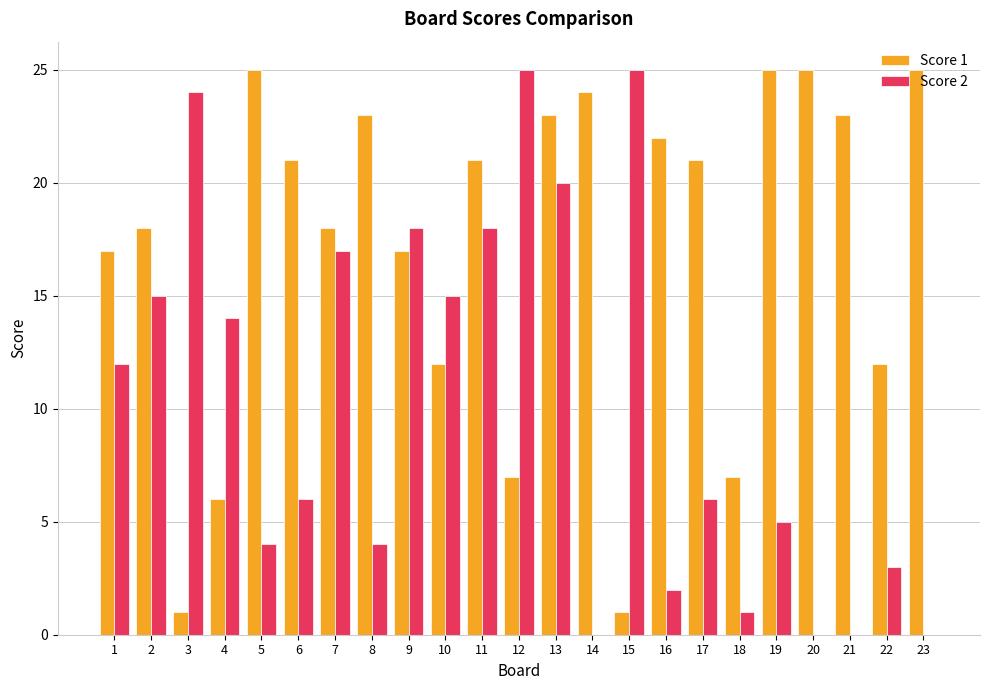

Is the value of Score 2 at 9 greater than the value of Score 1 at 22?

Yes